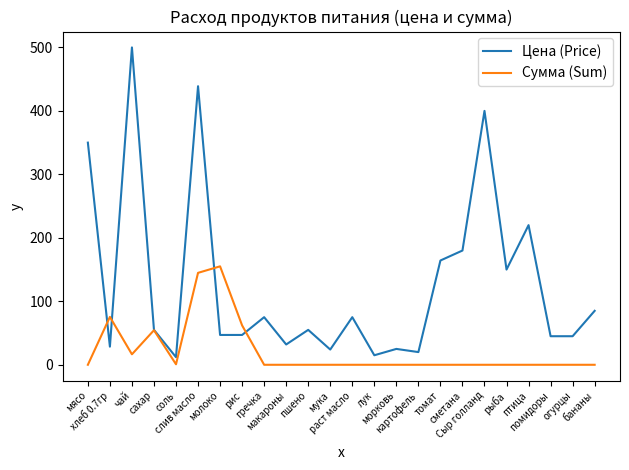

Does the chart display data point markers on the line(s)?

No